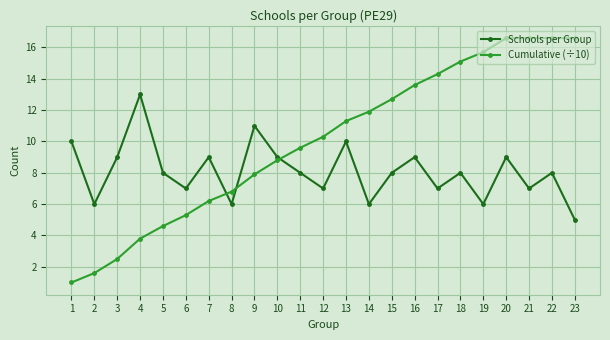

Does the chart display data point markers on the line(s)?

Yes